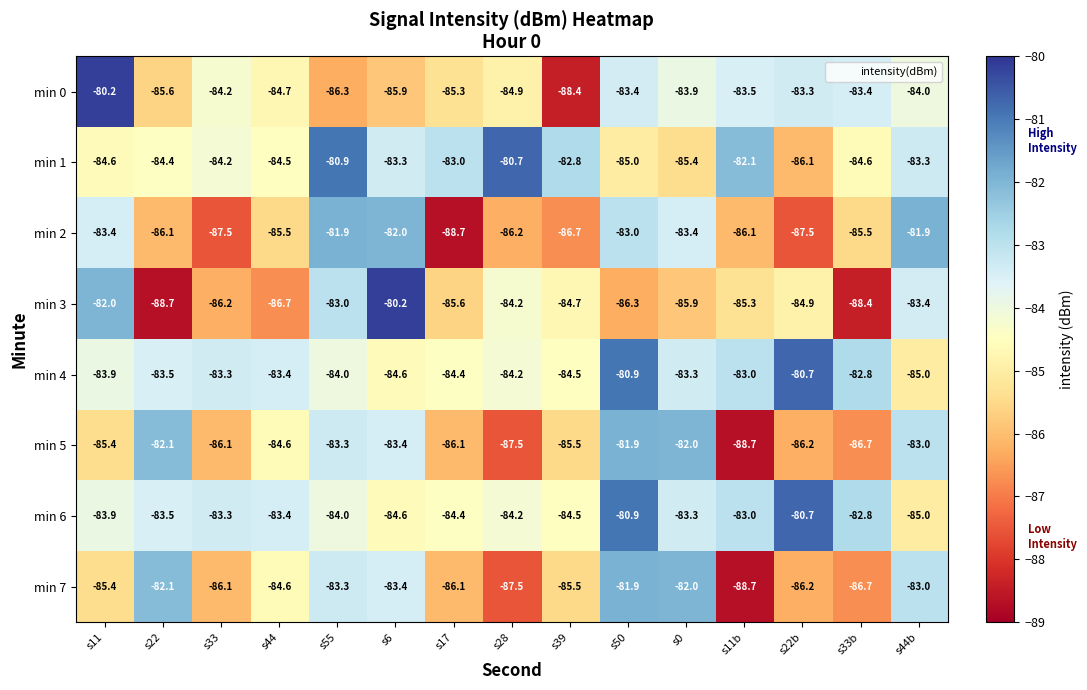

How many data points in min 3 are above -85?

7